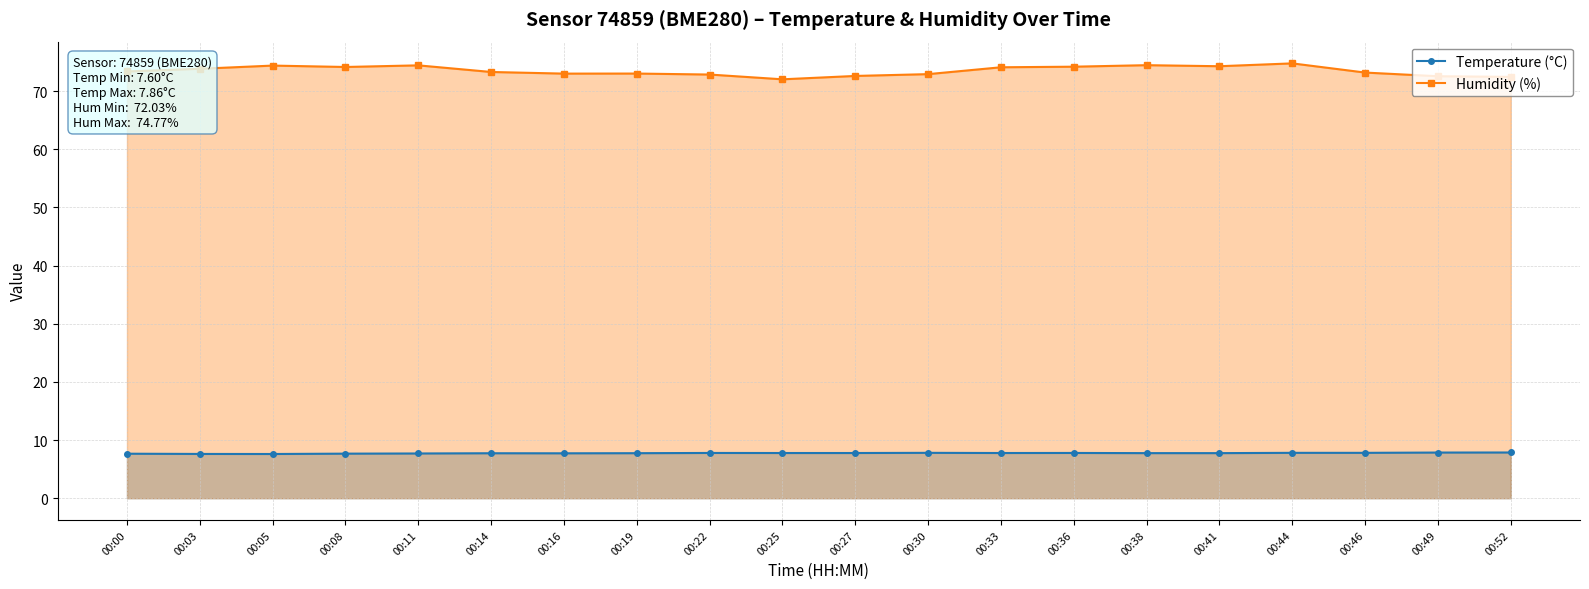

True or false: Humidity (%) and Temperature (°C) intersect in this chart.

False